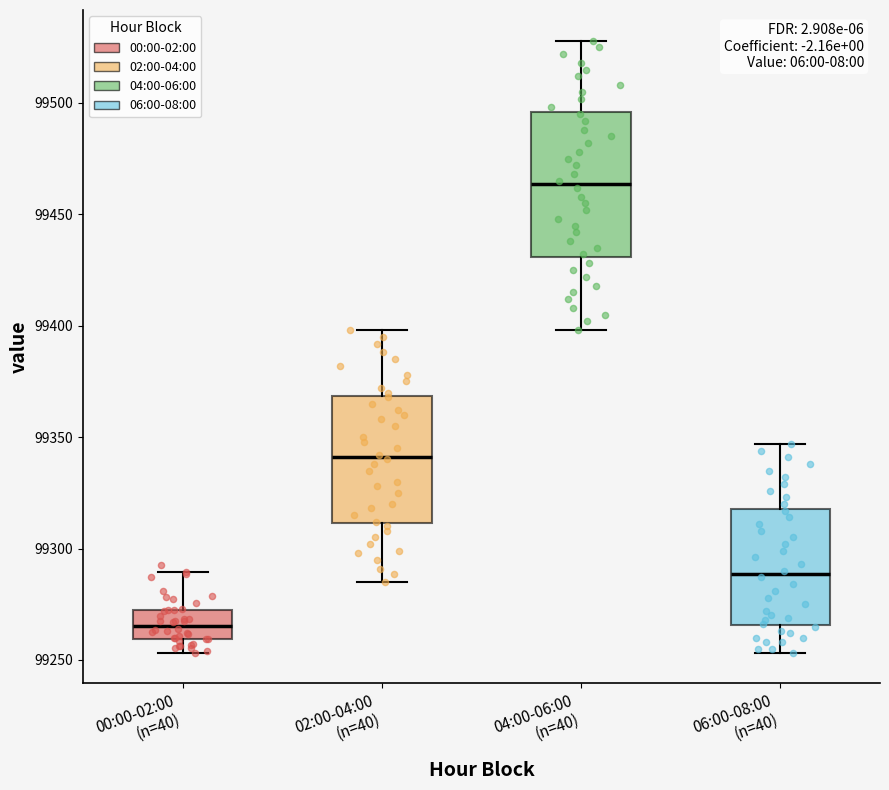

Reading left to right, transcribe this box plot: for each box, give where its median line is, the range the box spans, and where its two whiskers end, as read against the y-axis. The values are not printed on the chart, so give them approximately, as read against the axis.

00:00-02:00 (n=40): median 99265, box 99260 to 99270, whiskers 99255 to 99290
02:00-04:00 (n=40): median 99340, box 99310 to 99370, whiskers 99285 to 99400
04:00-06:00 (n=40): median 99465, box 99430 to 99495, whiskers 99400 to 99530
06:00-08:00 (n=40): median 99290, box 99265 to 99320, whiskers 99255 to 99345